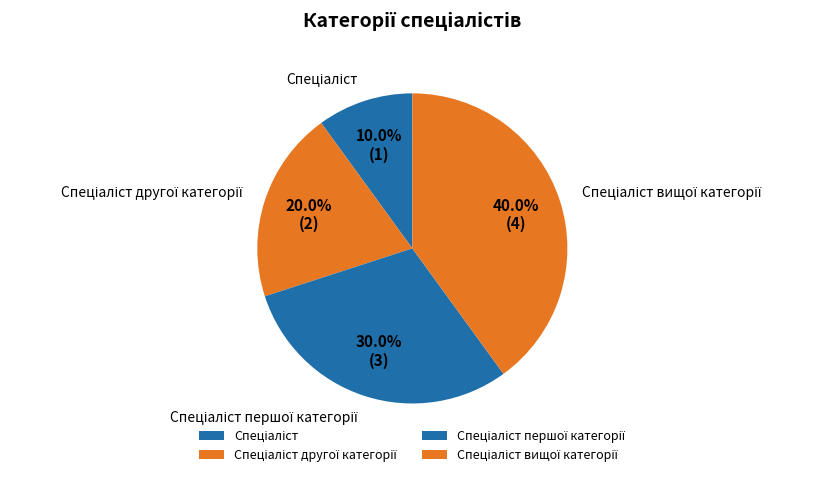

Is there any slice that represents more than half of the pie?

No